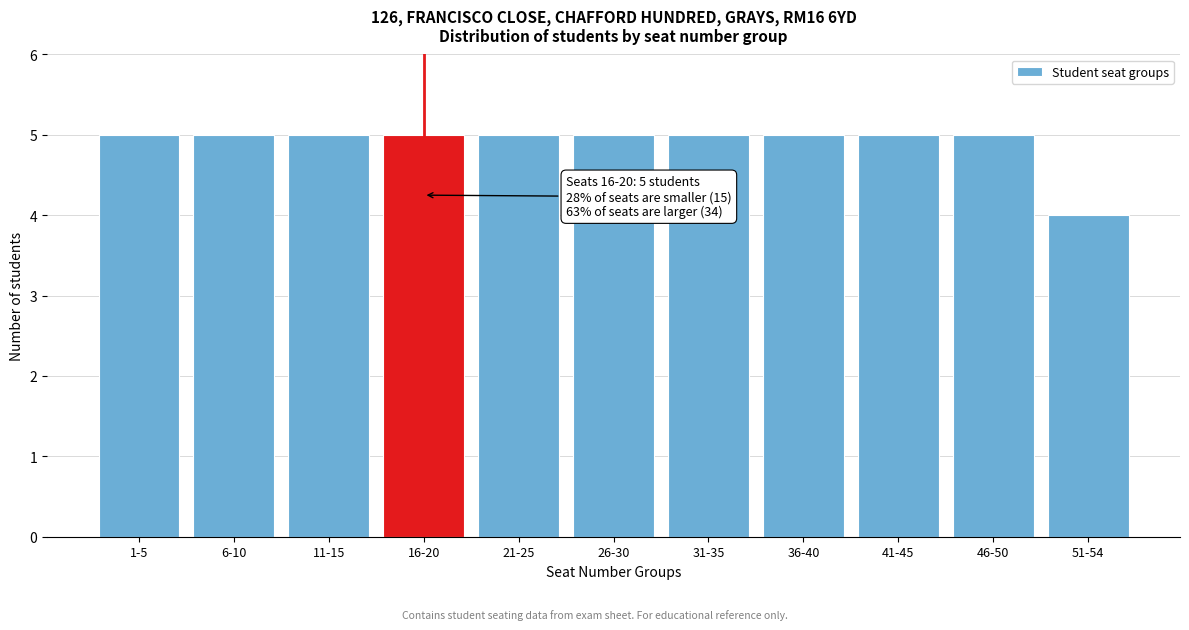

Reading left to right, what are all the values shown in this chart?

1-5=5	6-10=5	11-15=5	16-20=5	21-25=5	26-30=5	31-35=5	36-40=5	41-45=5	46-50=5	51-54=4